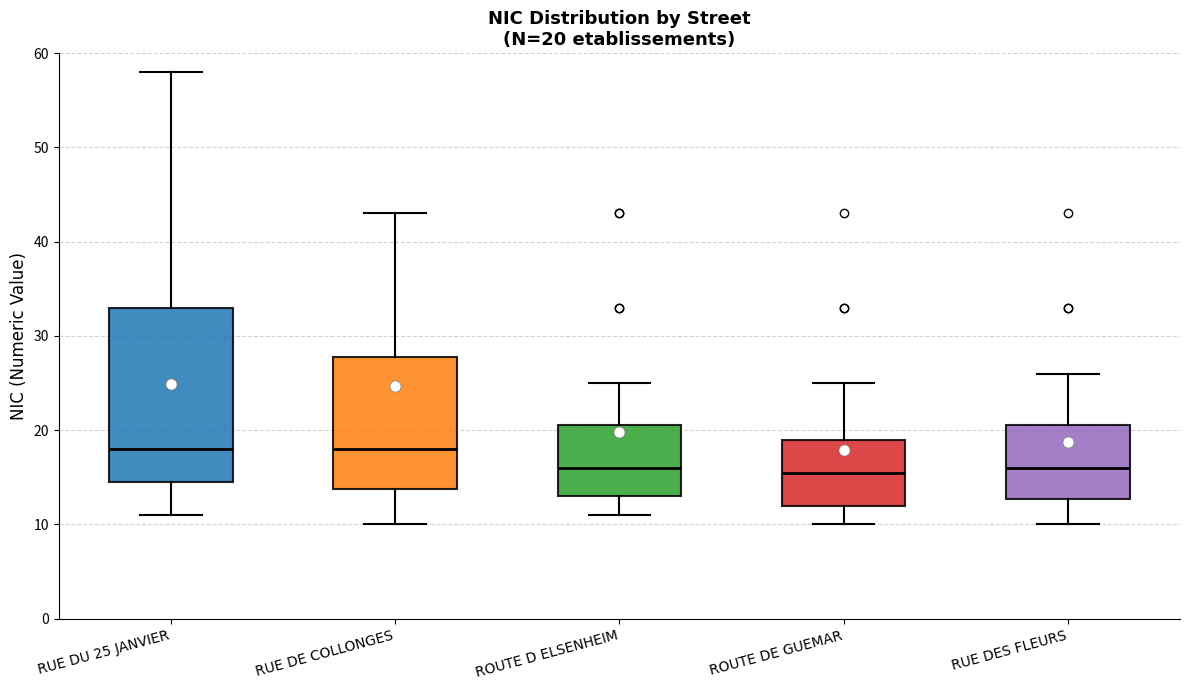

Which box is the tallest, from its lower edge to its upper edge?

RUE DU 25 JANVIER